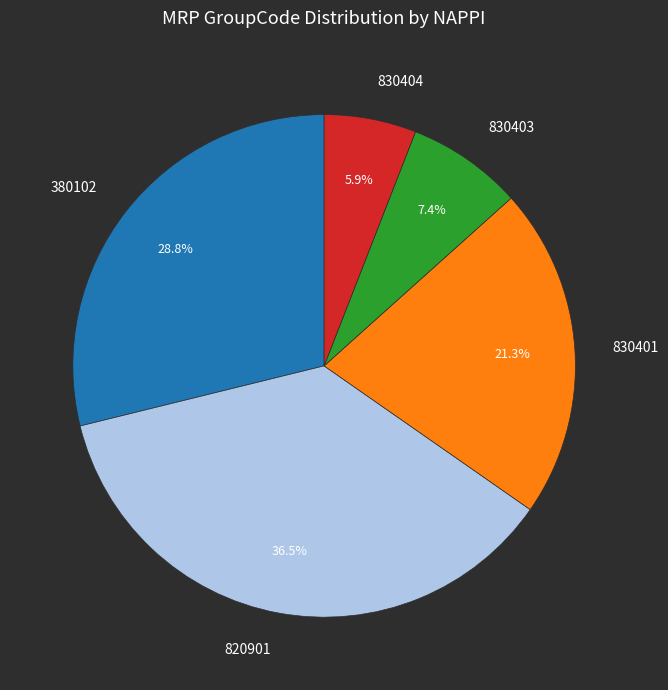

Does 380102 account for over 50% of the chart?

No